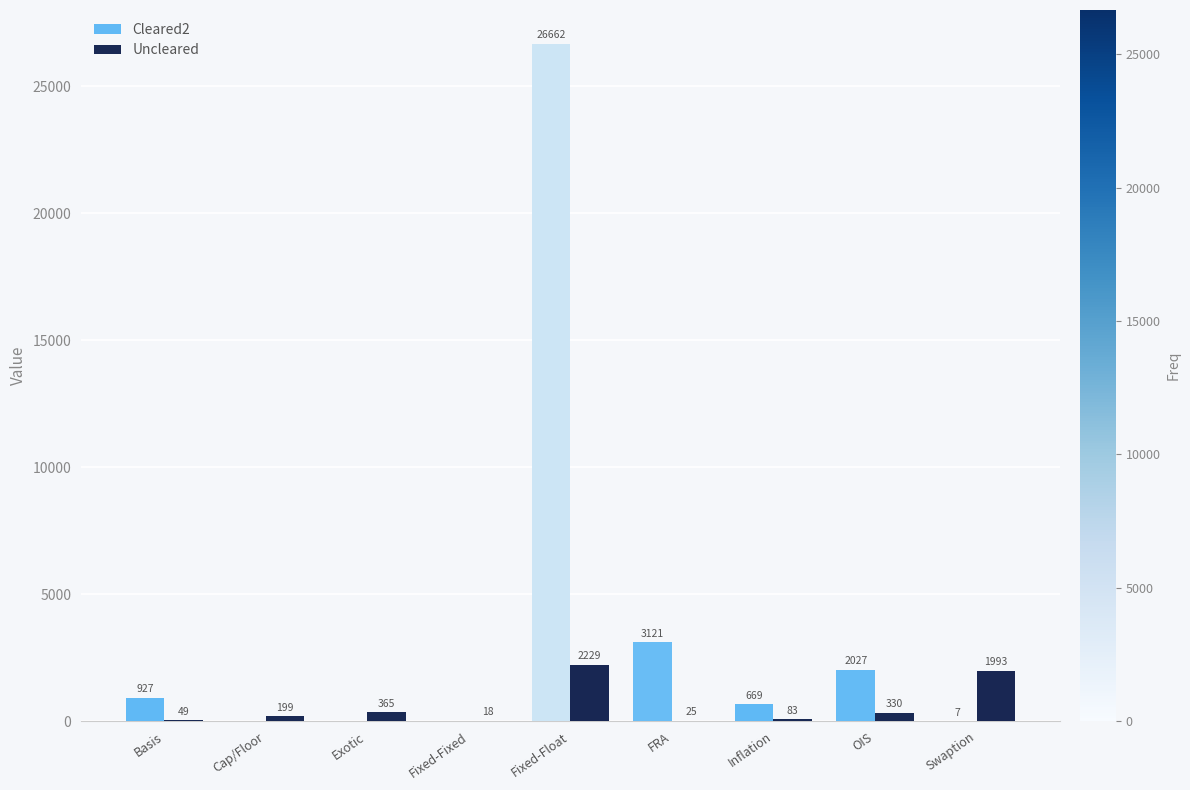

Is the value of Uncleared at Basis greater than the value of Cleared2 at Exotic?

Yes